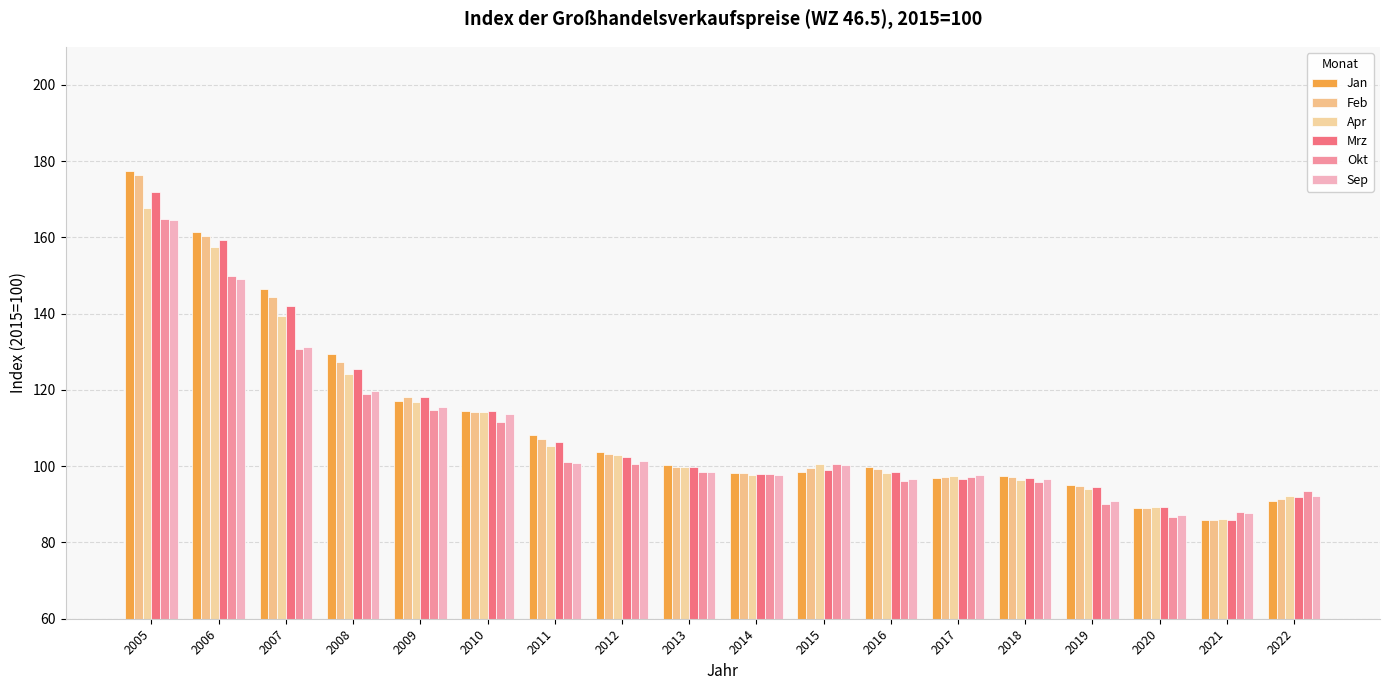

What are all the series names shown in the legend?

Jan, Feb, Apr, Mrz, Okt, Sep